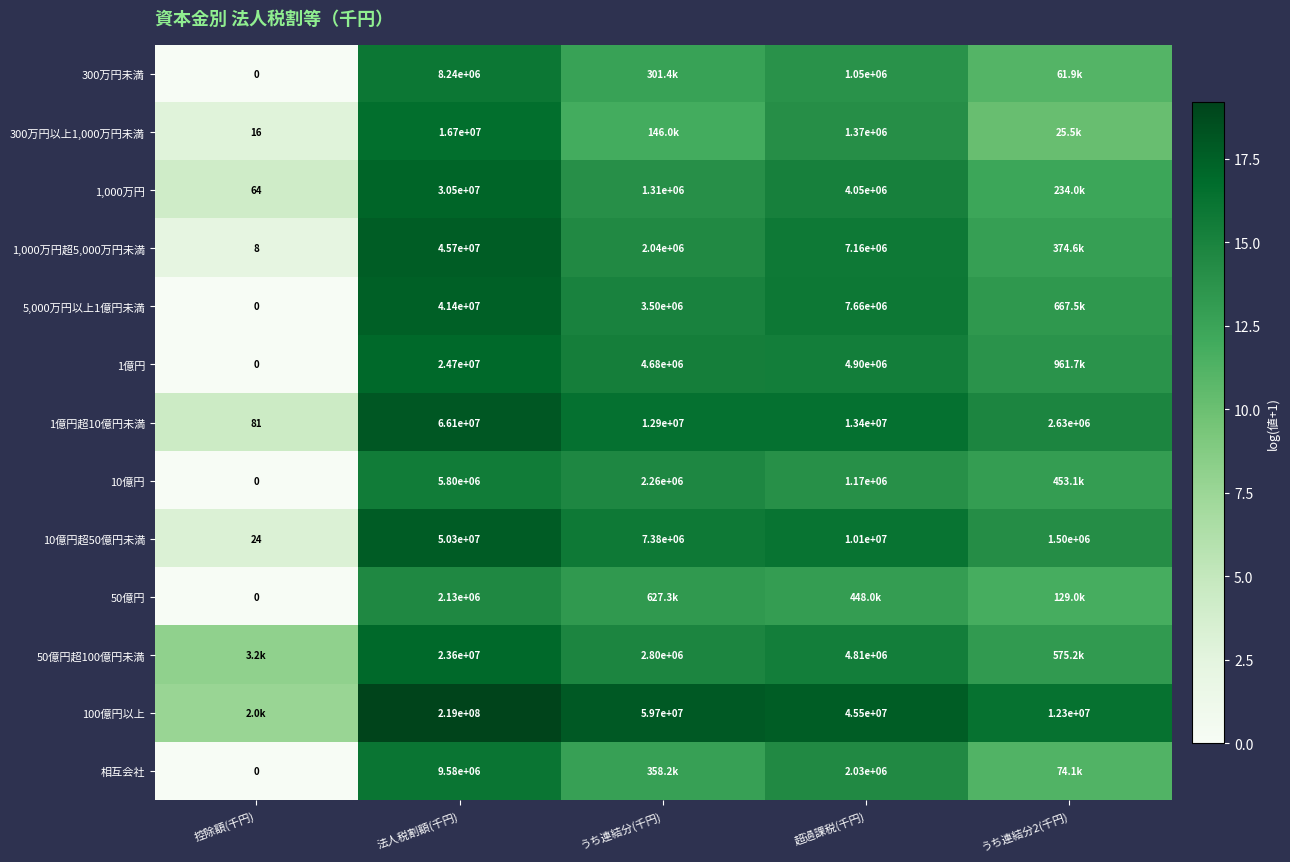

At which label does 10億円超50億円未満 reach its peak?

法人税割額(千円)